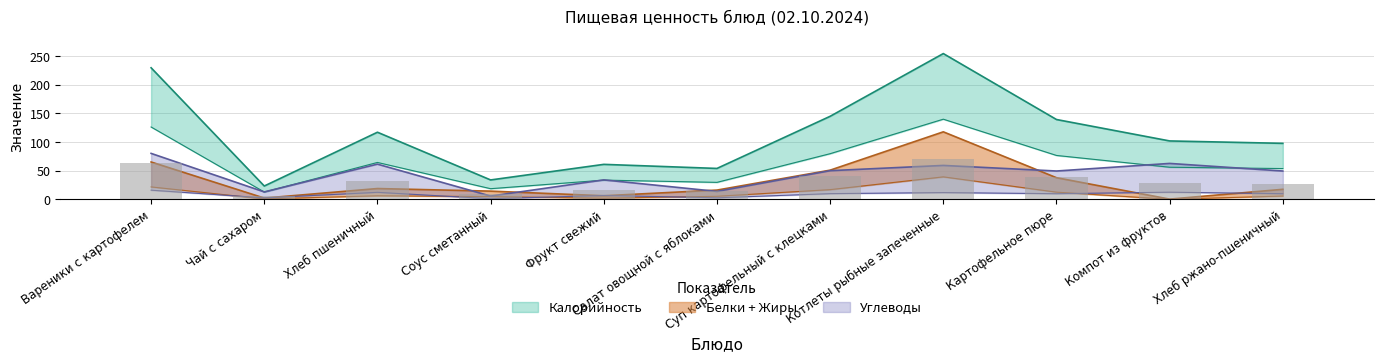

Is it true that Углеводы equals 75.7 at Суп картофельный с клецками?

False